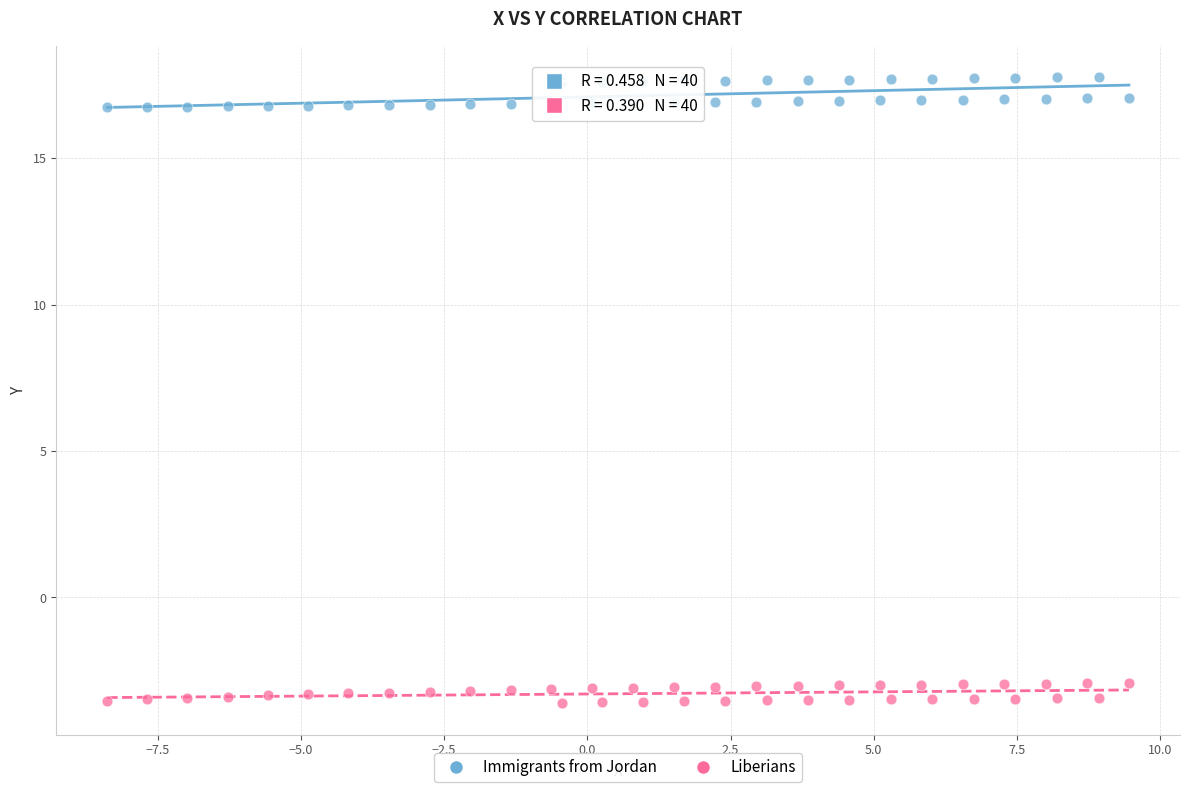

Which series contains the highest Y value?

Immigrants from Jordan